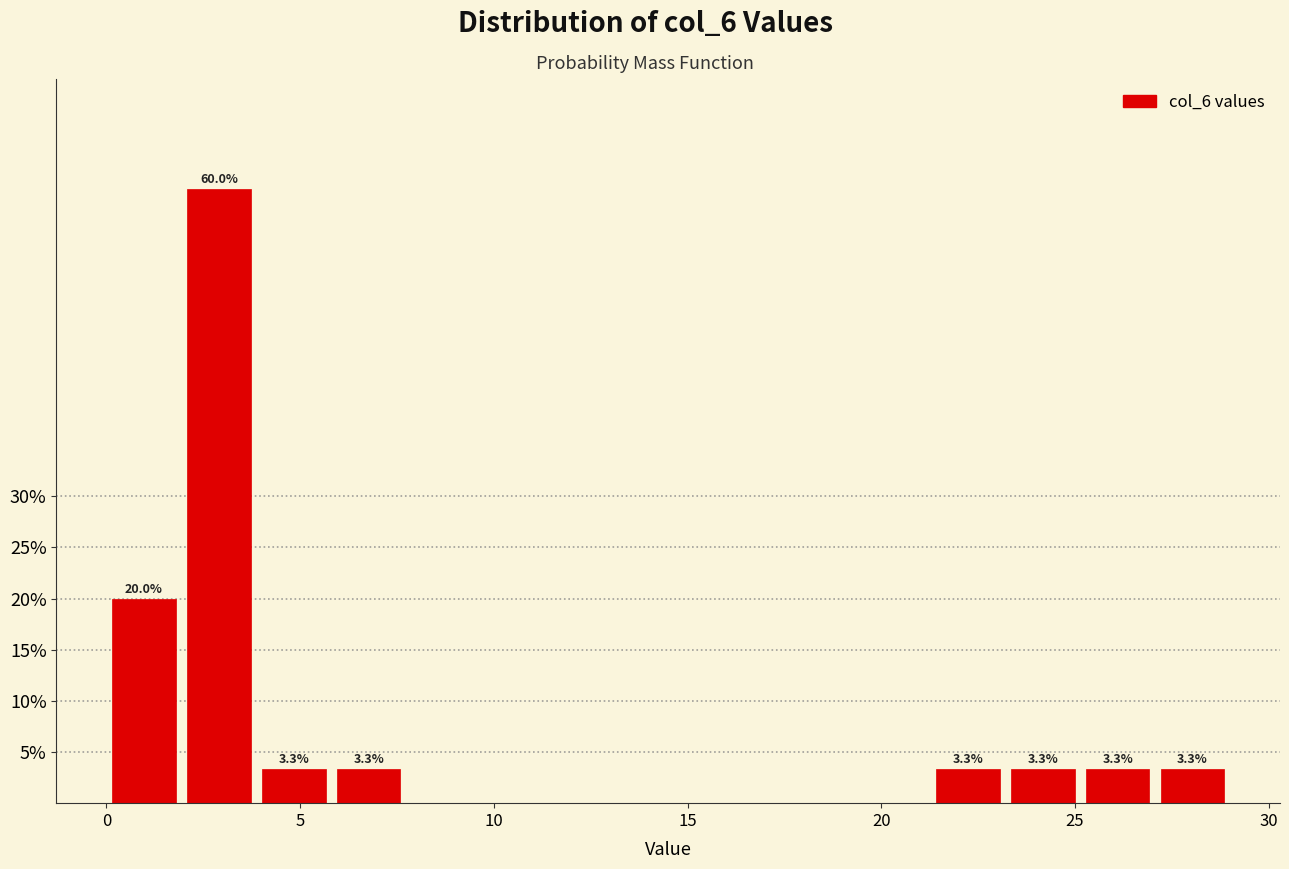

Read against the x-axis, roughly where is the centre of the tallest bar?

3.0